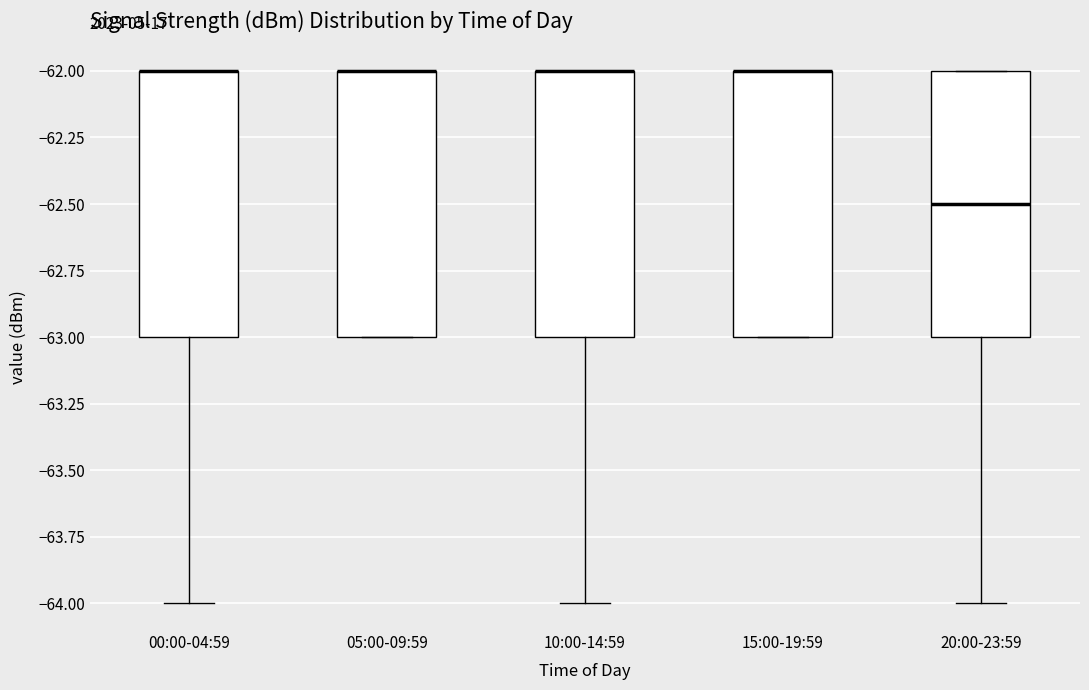

Where is the lower edge of the box for 10:00-14:59 on the y-axis? The values are not printed on the chart, so give them approximately, as read against the axis.

-63.0